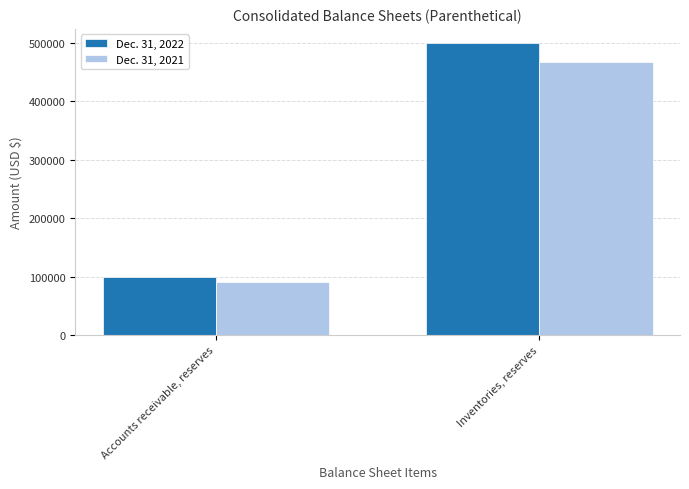

Is it true that Dec. 31, 2021 equals 91000 at Accounts receivable, reserves?

True